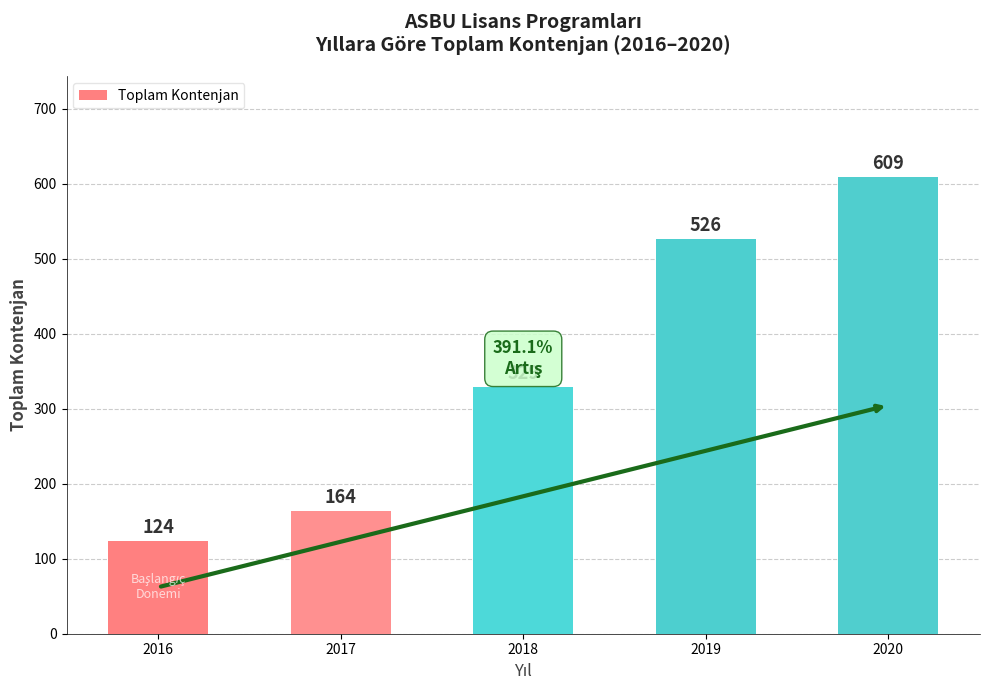

Which has a higher value, 2017 or 2020?

2020